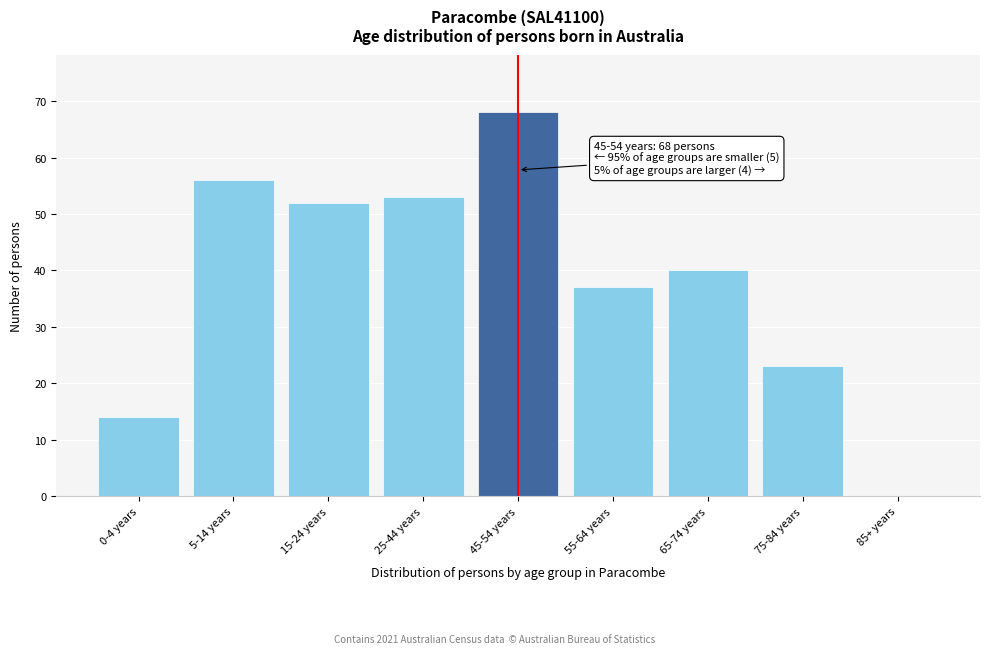

Reading left to right, transcribe all the data shown in this chart.

0-4 years=14	5-14 years=56	15-24 years=52	25-44 years=53	45-54 years=68	55-64 years=37	65-74 years=40	75-84 years=23	85+ years=0